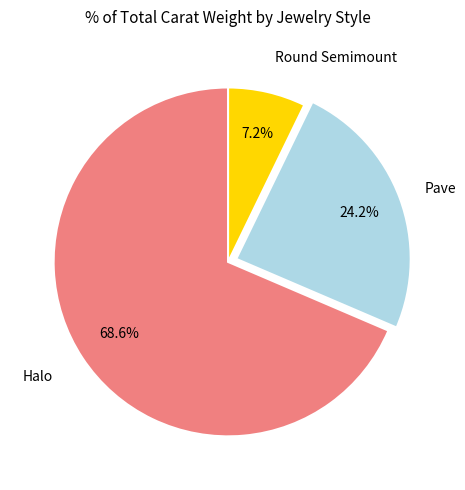

How many segments does this pie chart have?

3